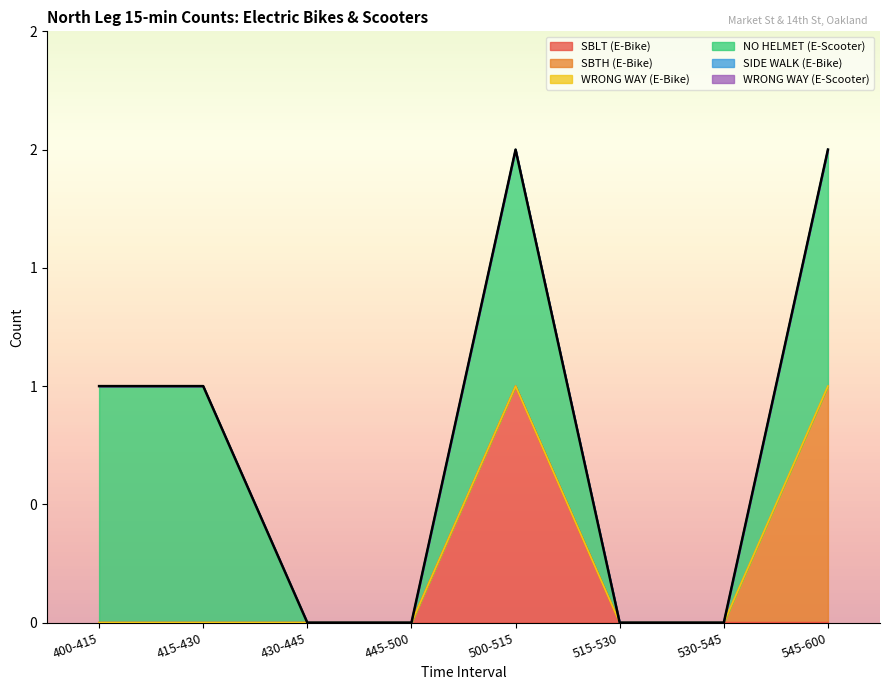

At which category does NO HELMET (E-Scooter) reach its first local peak?

500-515